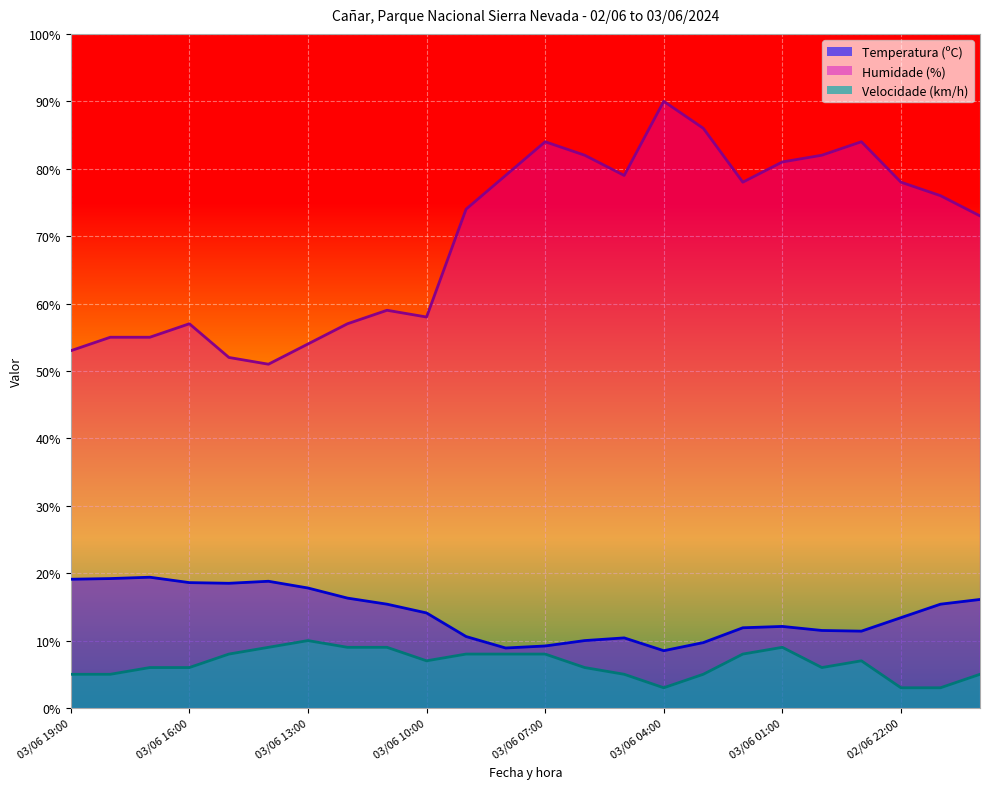

The Humidade (%) series shows 59.0 at 03/06 11:00. True or false?

True